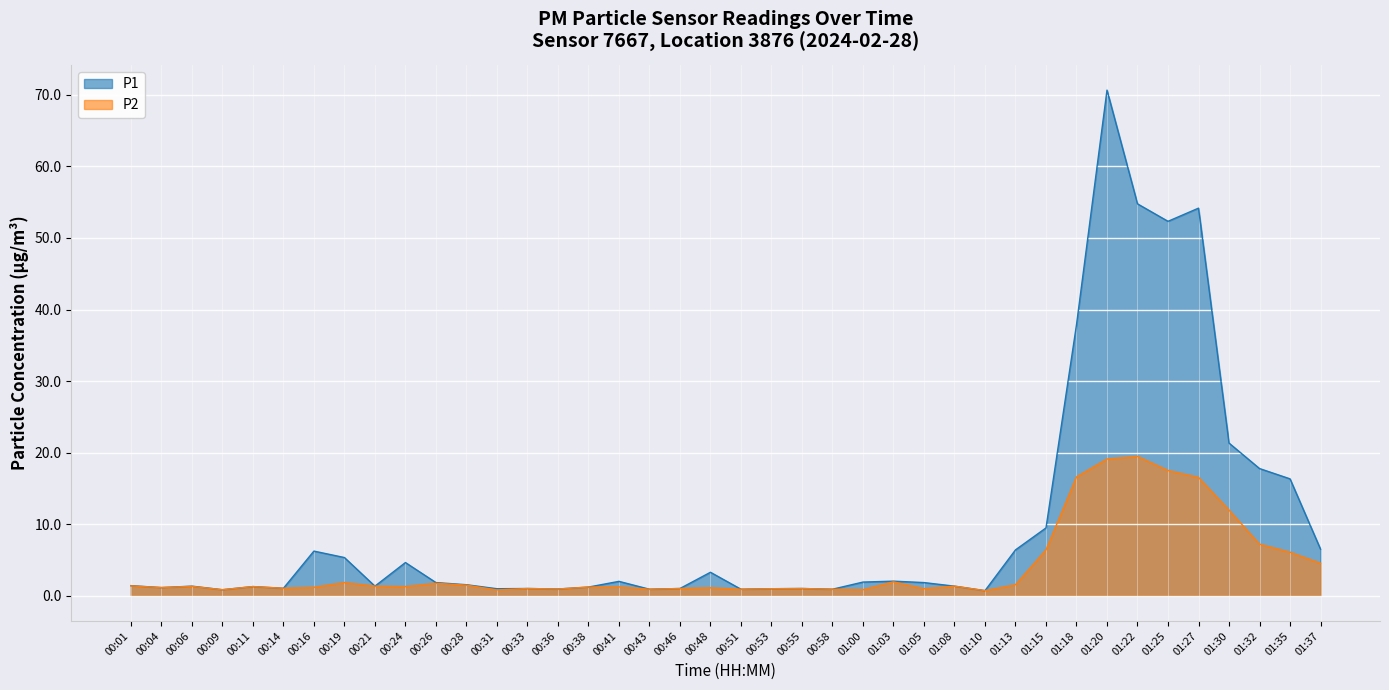

List the series in order of their overall mean, highest first.

P1, P2